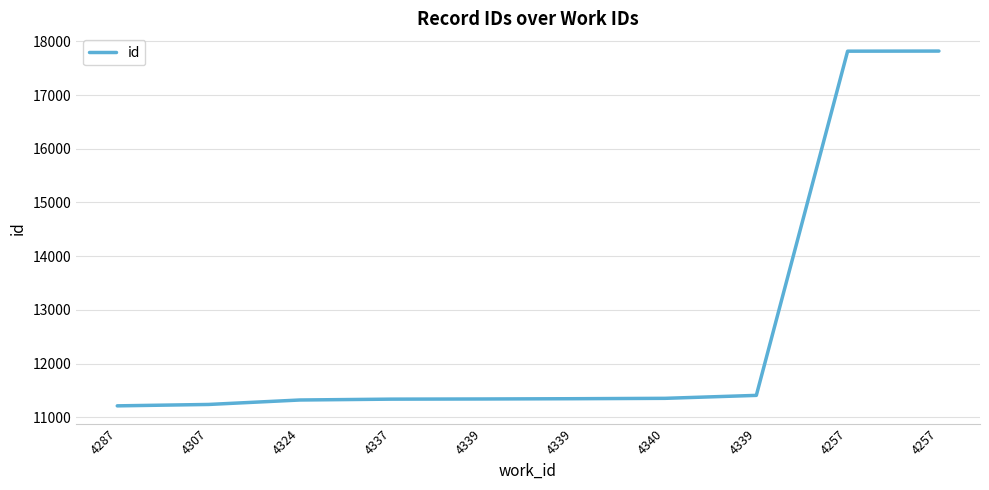

What is the smallest value displayed?

11213